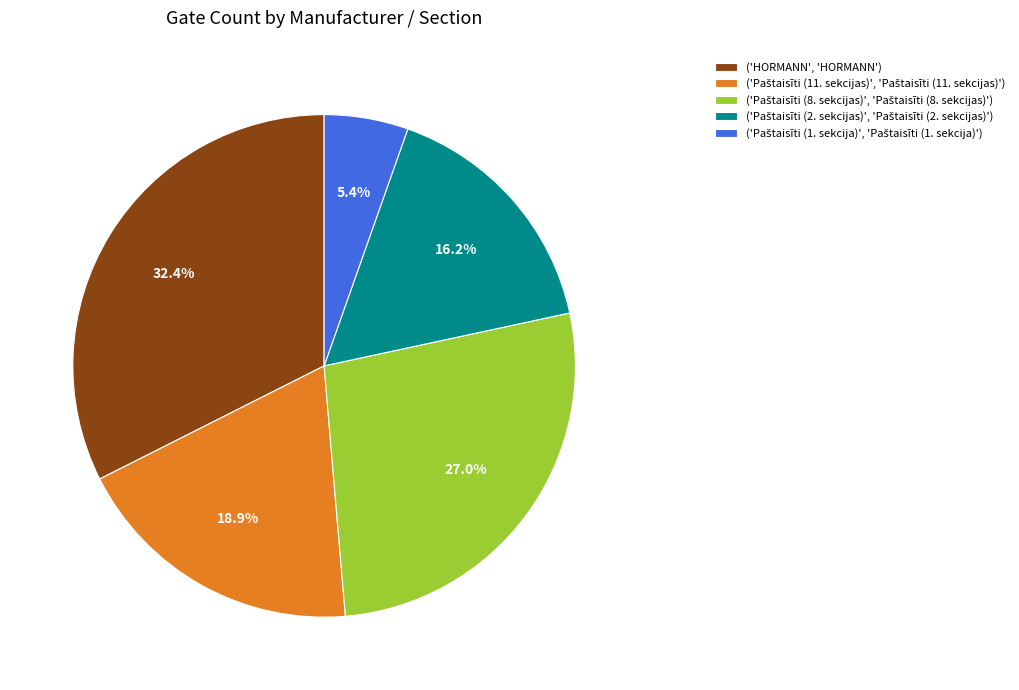

What is the largest slice in the pie chart?

('HORMANN', 'HORMANN')